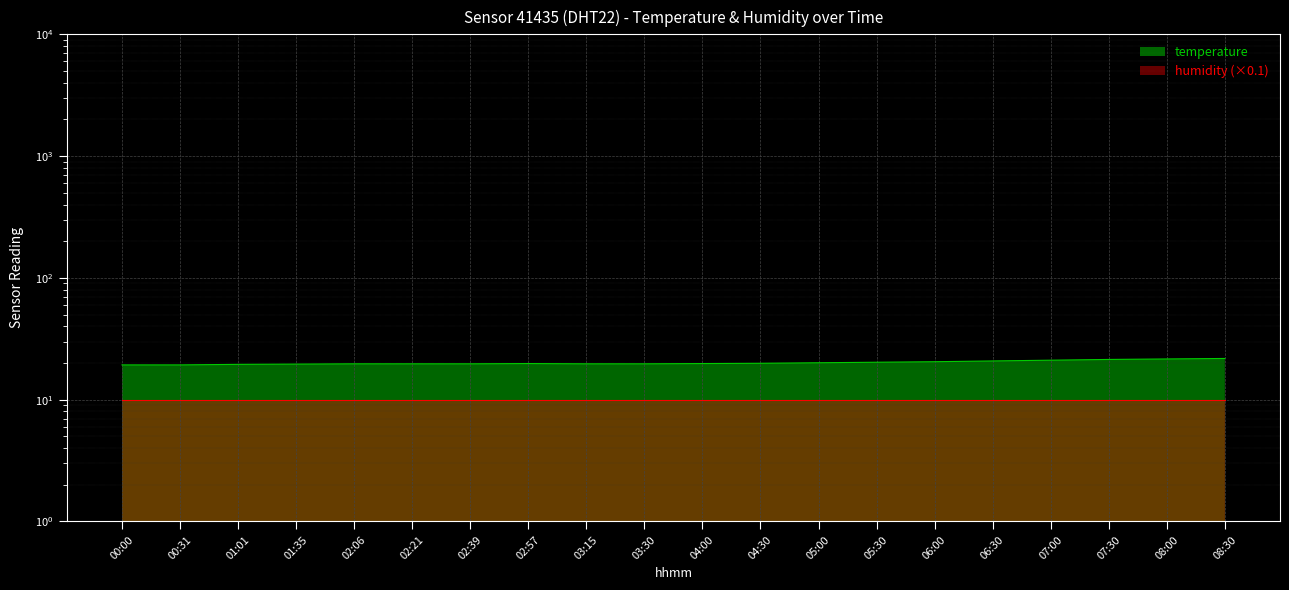

Rank the categories by value from lowest to highest.

00:00, 00:31, 01:01, 01:35, 02:06, 02:21, 02:39, 03:15, 03:30, 02:57, 04:00, 04:30, 05:00, 05:30, 06:00, 06:30, 07:00, 07:30, 08:00, 08:30